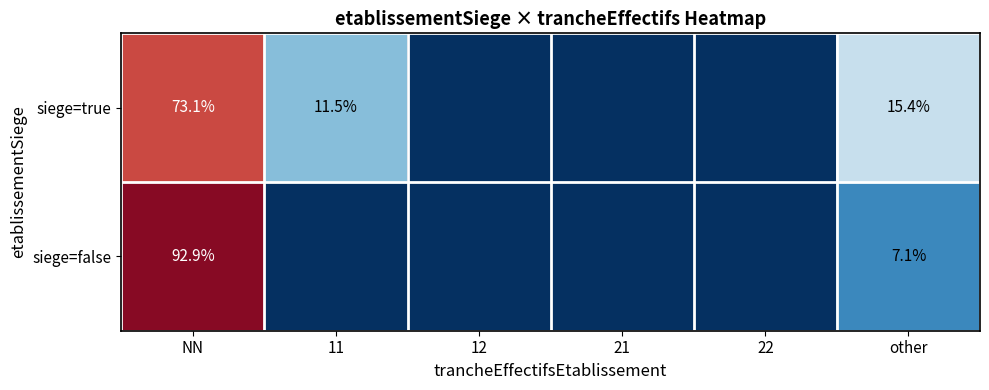

The value of siege=false at NN is 92.9. True or false?

True